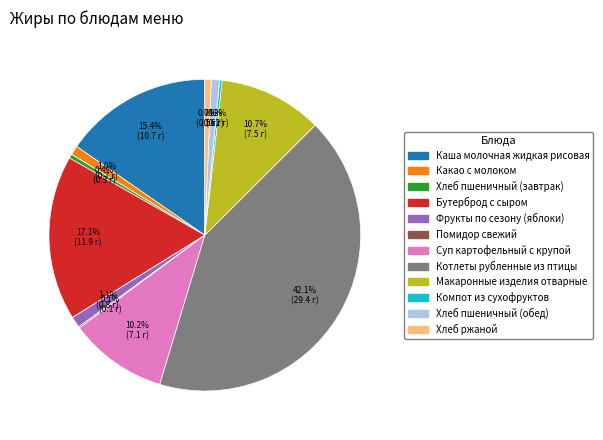

To the nearest percent, what is the difference between the largest and smallest slice percentages?

42%